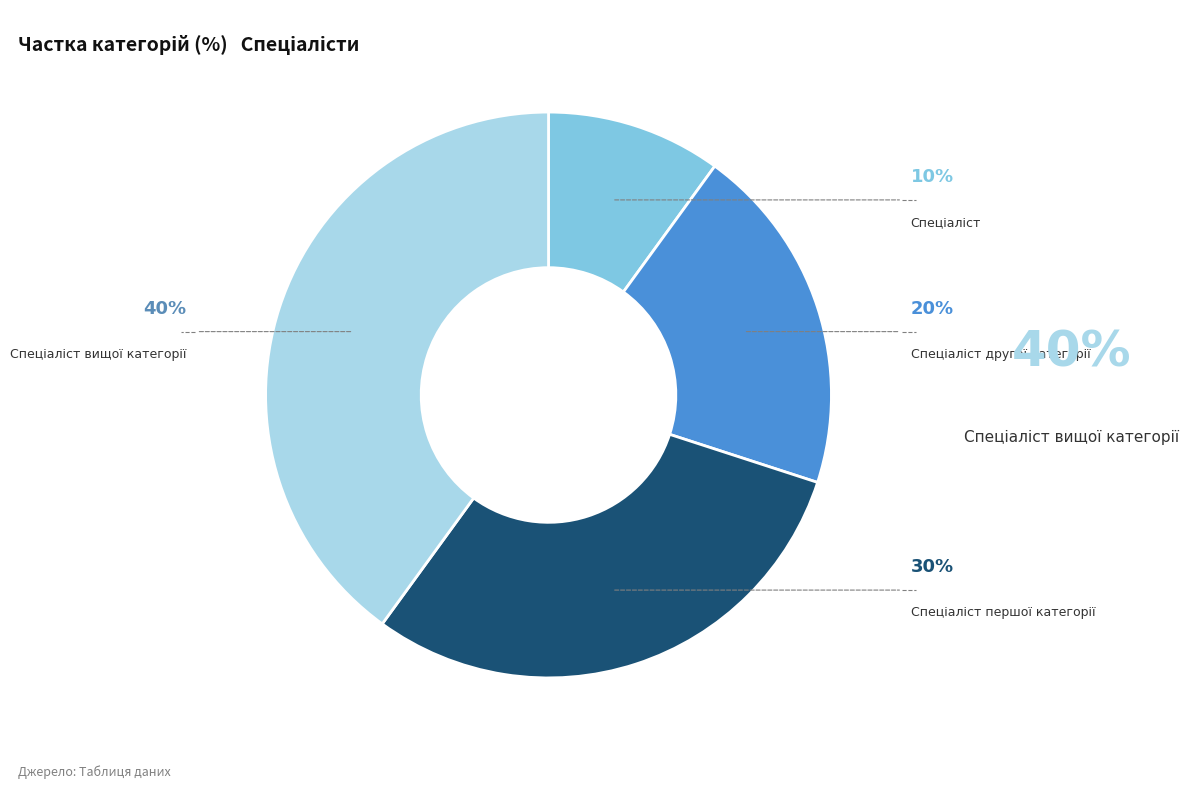

To the nearest percent, what is the average slice percentage?

25%